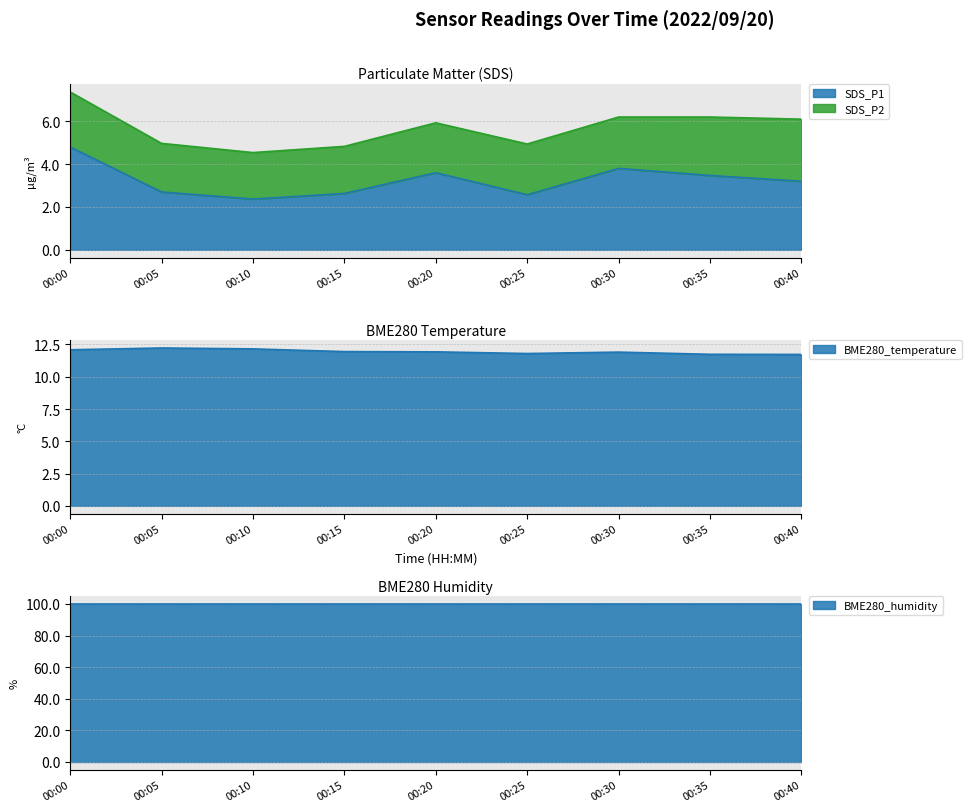

What is the average value of the BME280_temperature series?

11.9